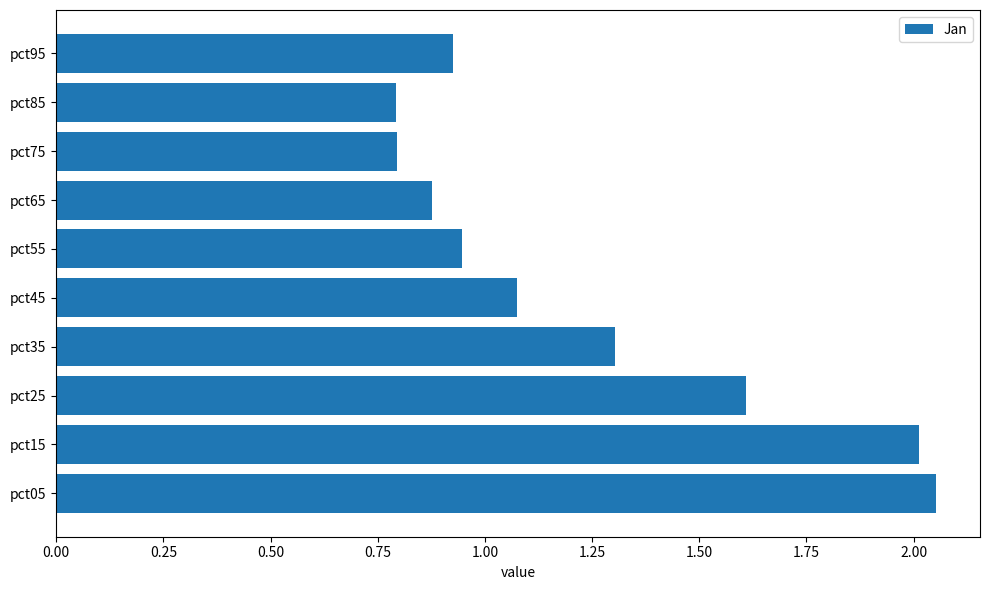

Are the bars grouped side by side (vs. stacked)?

No